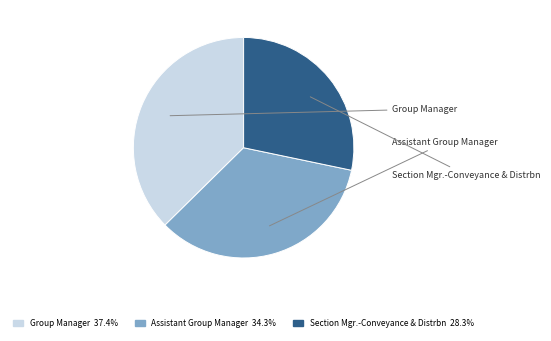

Is the sum of Group Manager 37.4% and Section Mgr.-Conveyance & Distrbn 28.3% greater than half?

Yes